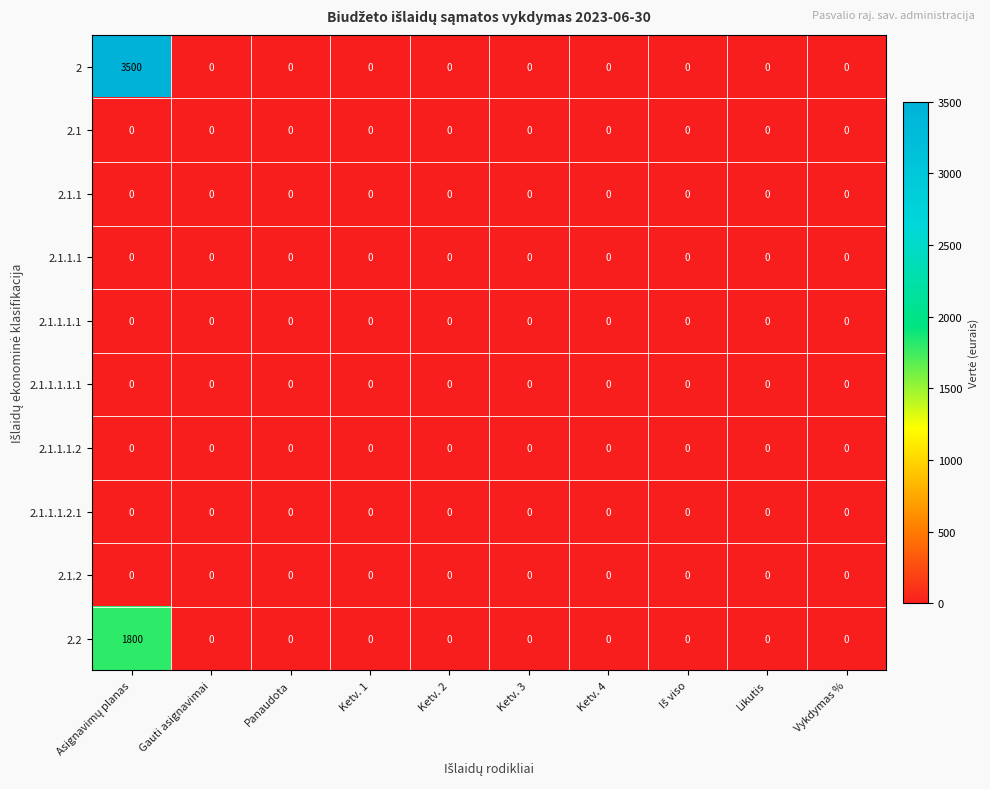

True or false: 2.2 has a value of 942 at Ketv. 3.

False